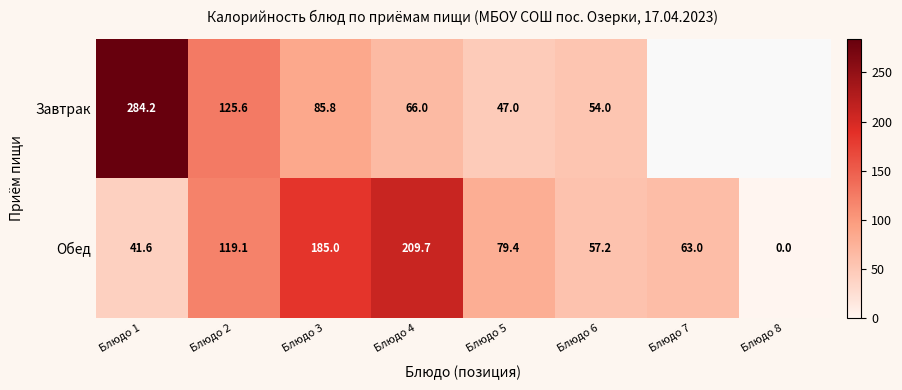

Which category has the lowest value in the Обед series?

Блюдо 8